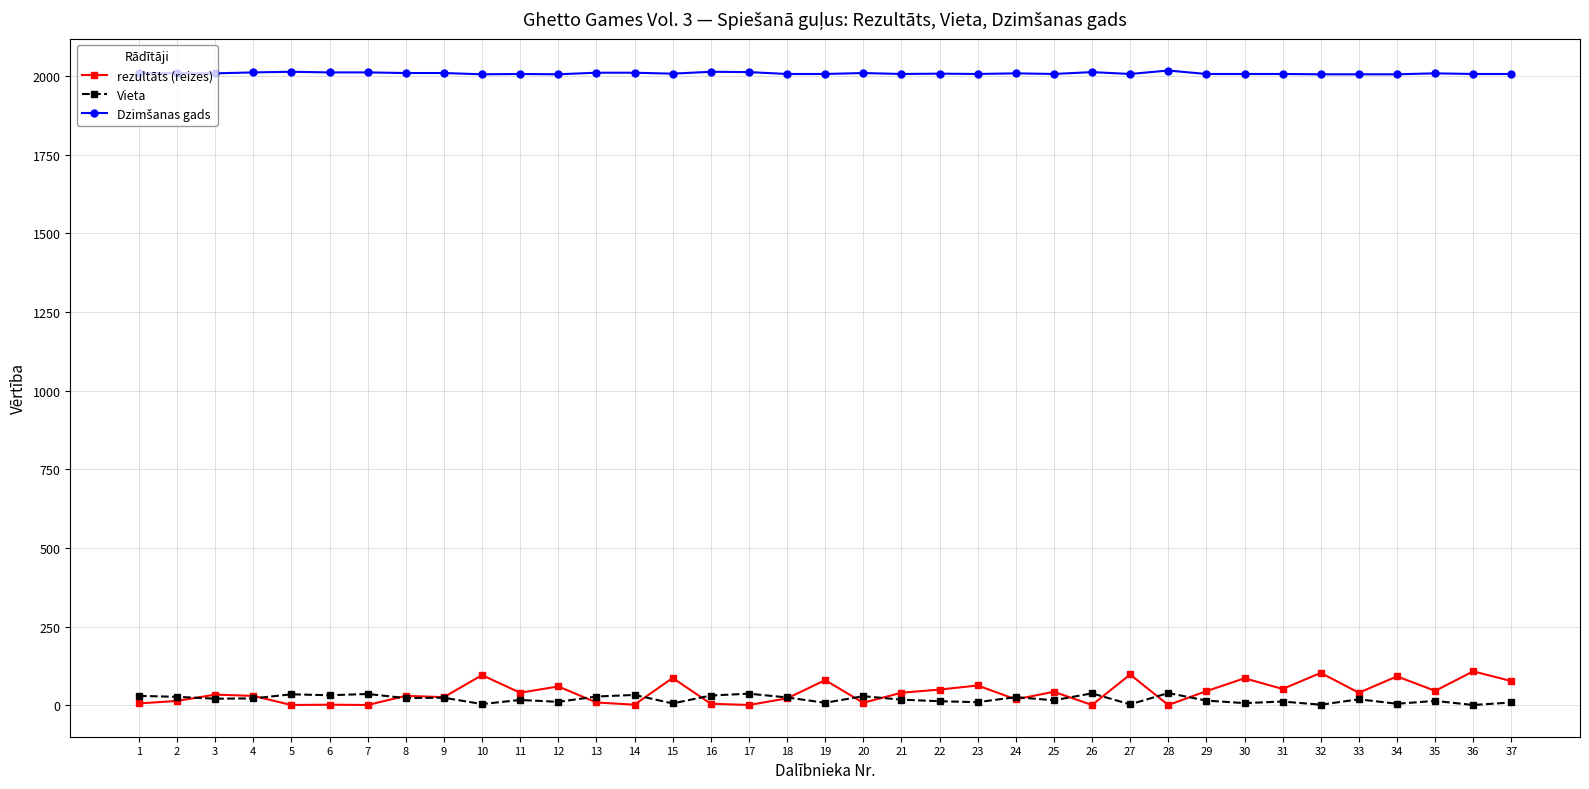

What is the difference between the maximum and minimum values in the Vieta series?

38